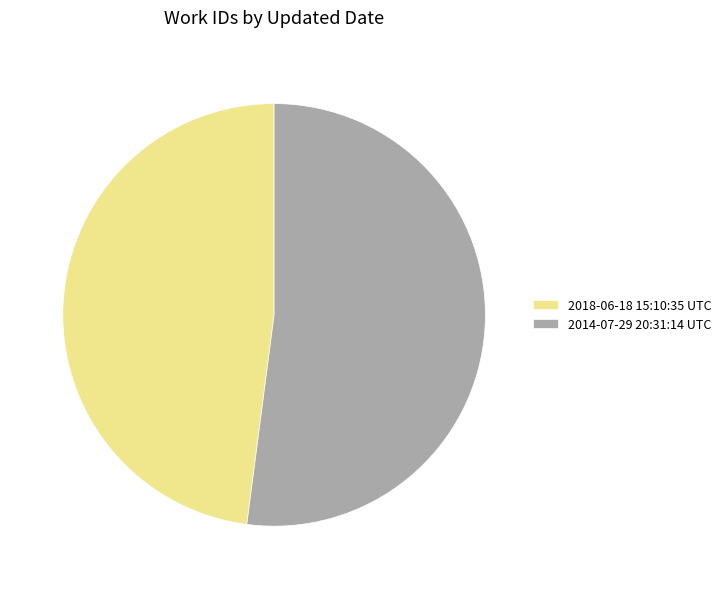

Is the sum of 2014-07-29 20:31:14 UTC and 2018-06-18 15:10:35 UTC greater than half?

Yes